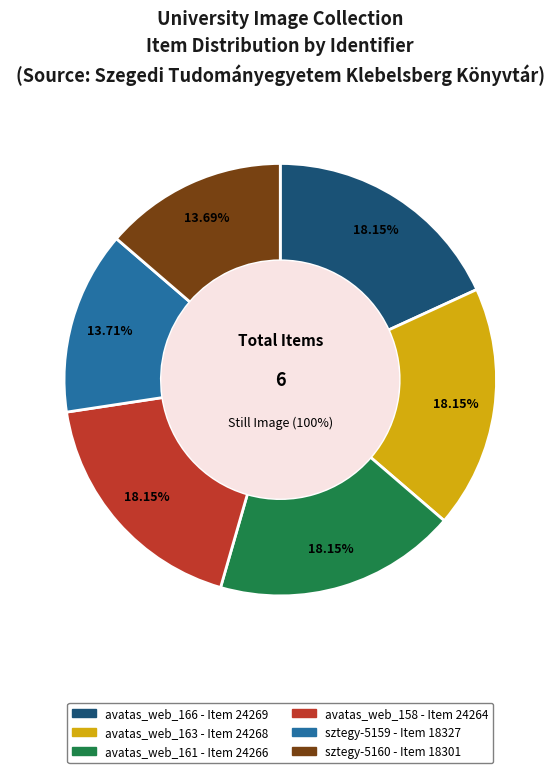

To the nearest percent, what percentage of the pie is sztegy-5160?

14%